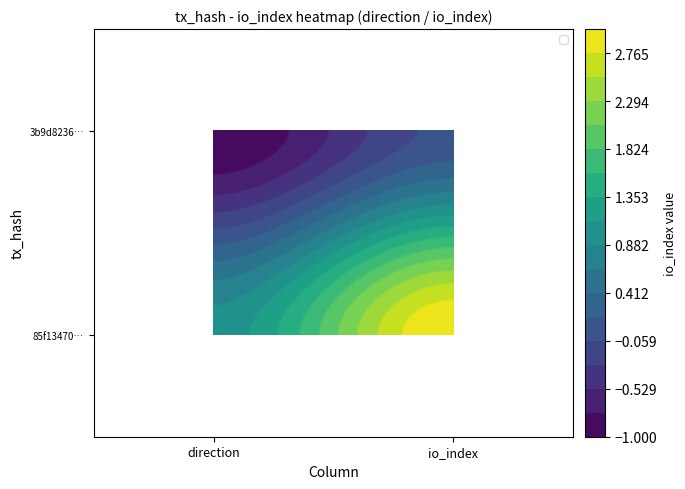

What is the sum of the 3b9d8236… values at io_index and direction?

-1